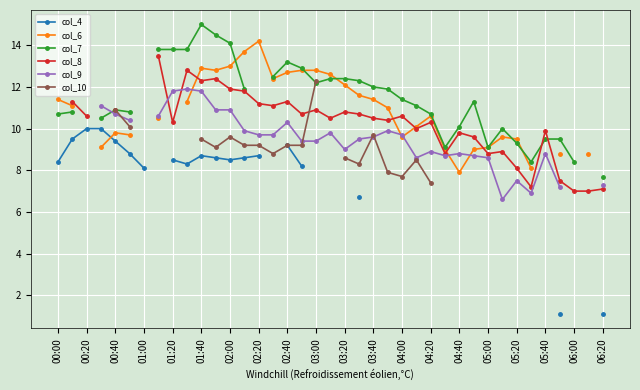

What are all the series names shown in the legend?

col_4, col_6, col_7, col_8, col_9, col_10